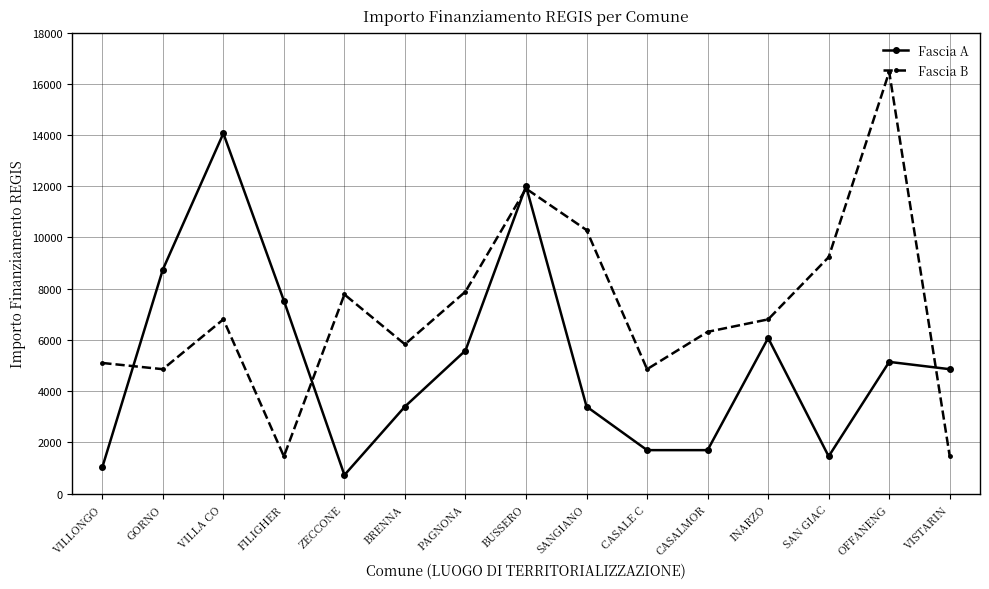

At how many categories does at least one series exceed 3522?

15